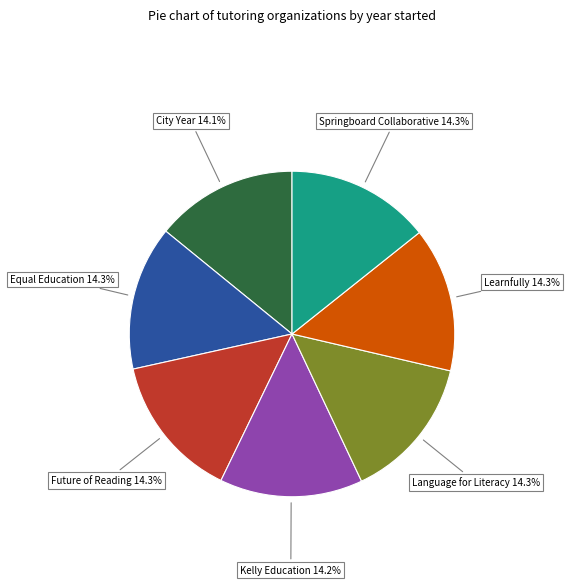

Does Future of Reading account for over 50% of the chart?

No